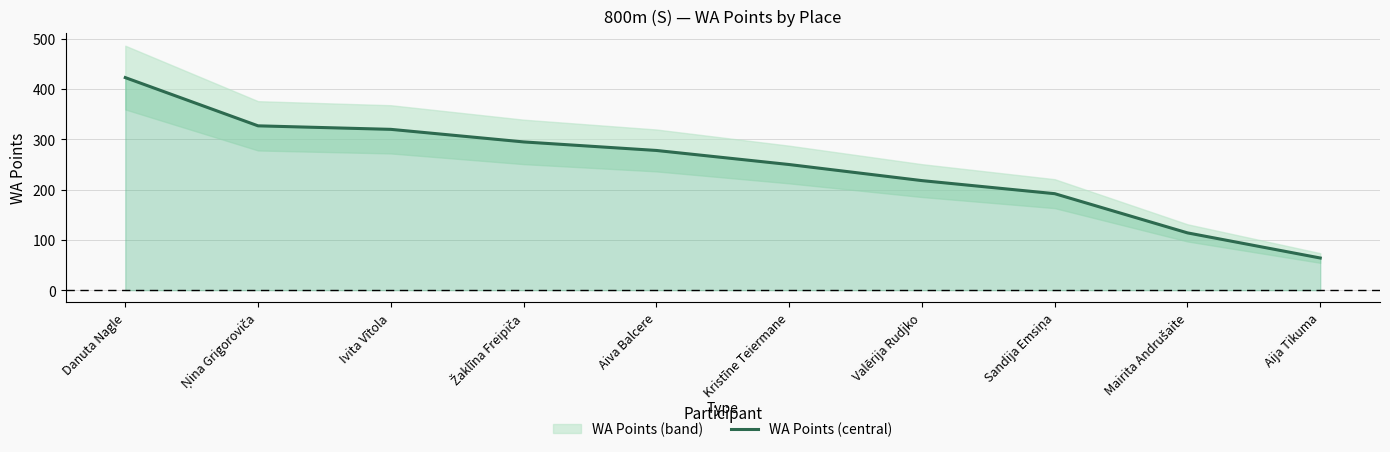

What is the difference between the values at Aija Tikuma and Danuta Nagle?

359